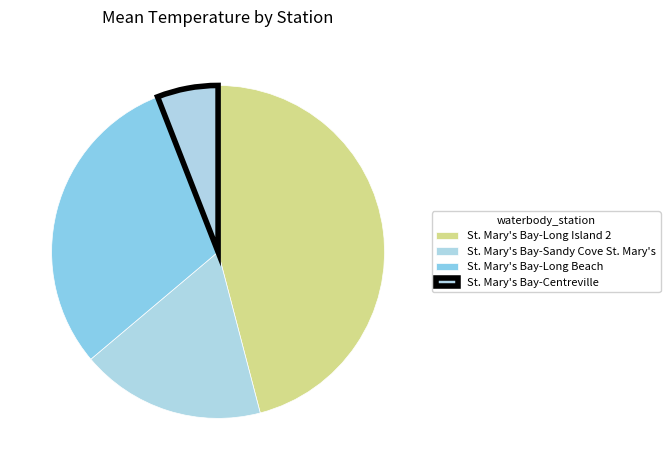

Is it true that St. Mary's Bay-Centreville is 10% of the pie?

False